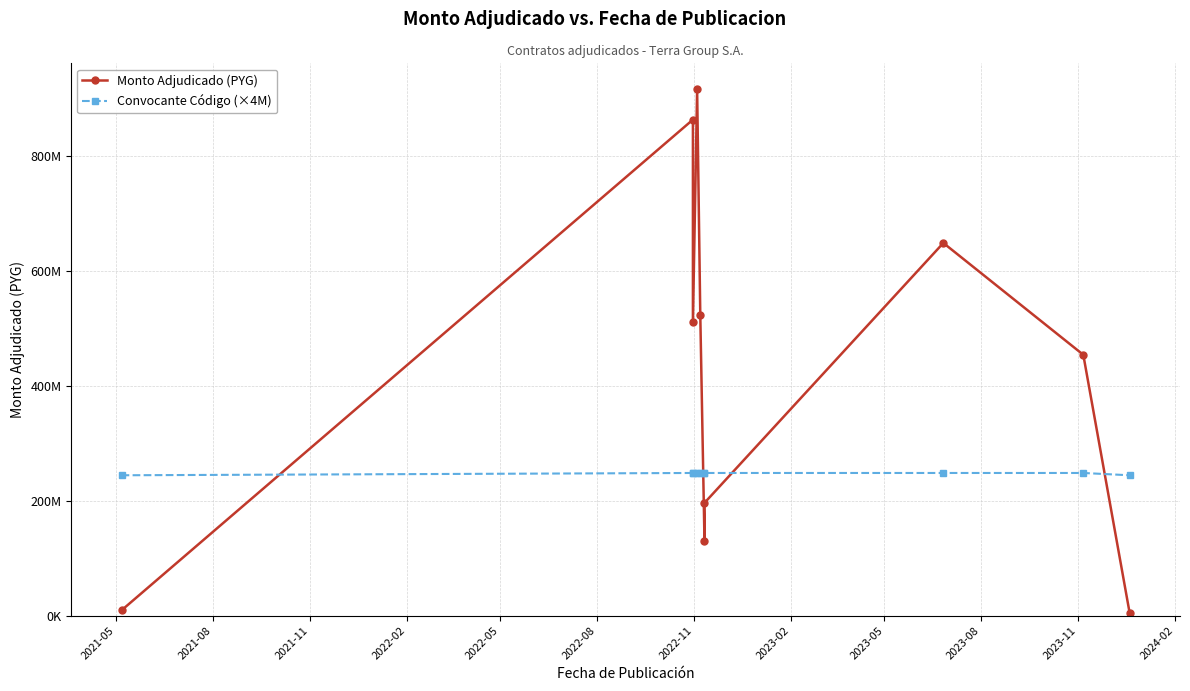

What is the highest value of the Convocante Código (×4M) series?

248000000